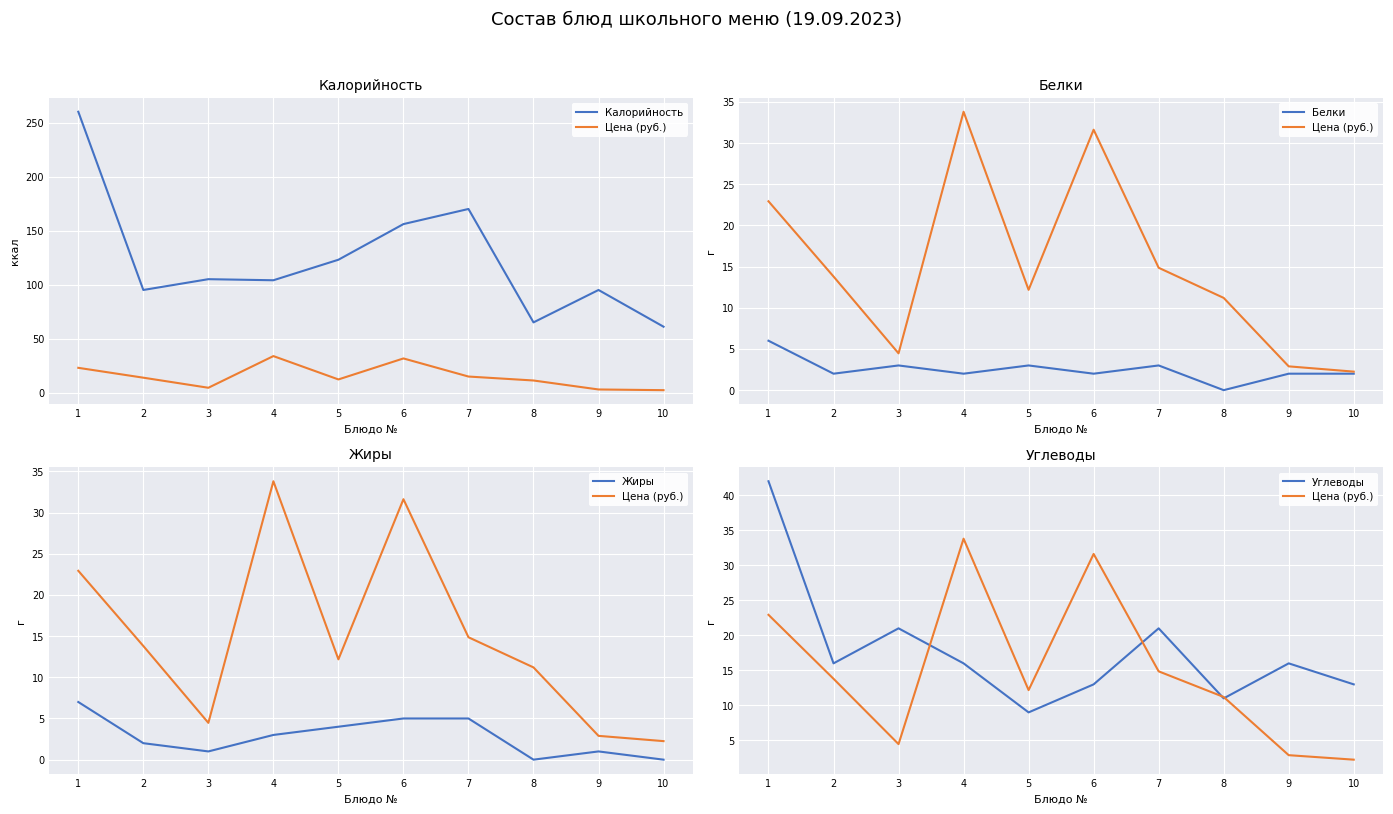

At which category does Цена (руб.) reach its first local peak?

4